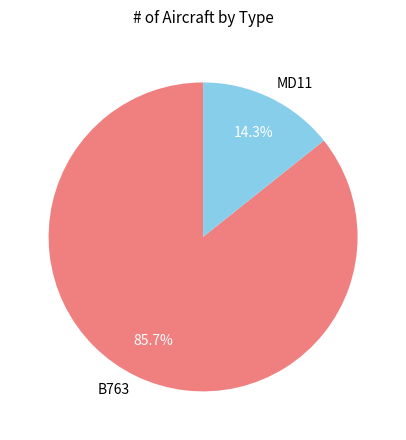

Between B763 and MD11, which is larger?

B763